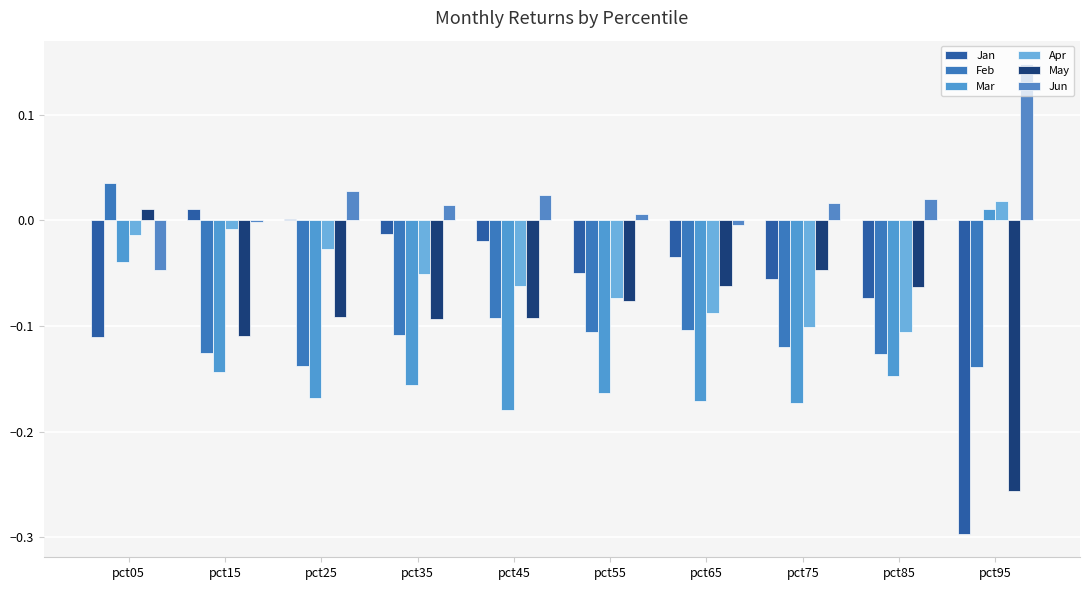

Between pct25 and pct95, which series saw the biggest shift?

Jan